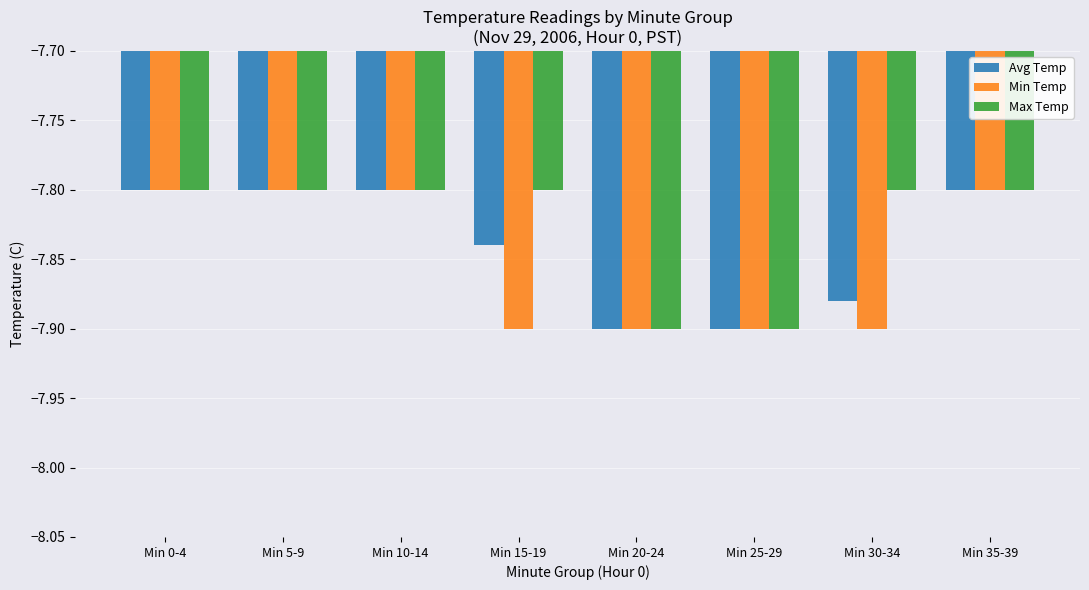

The Min Temp series shows -7.9 at Min 15-19. True or false?

True